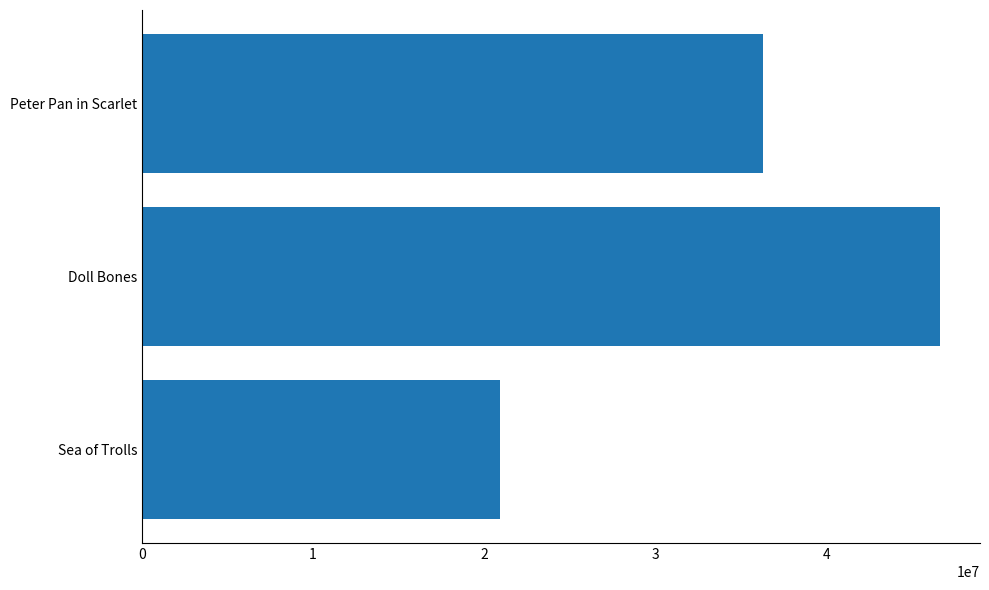

What is the change in value from Sea of Trolls to Doll Bones?

+25735621